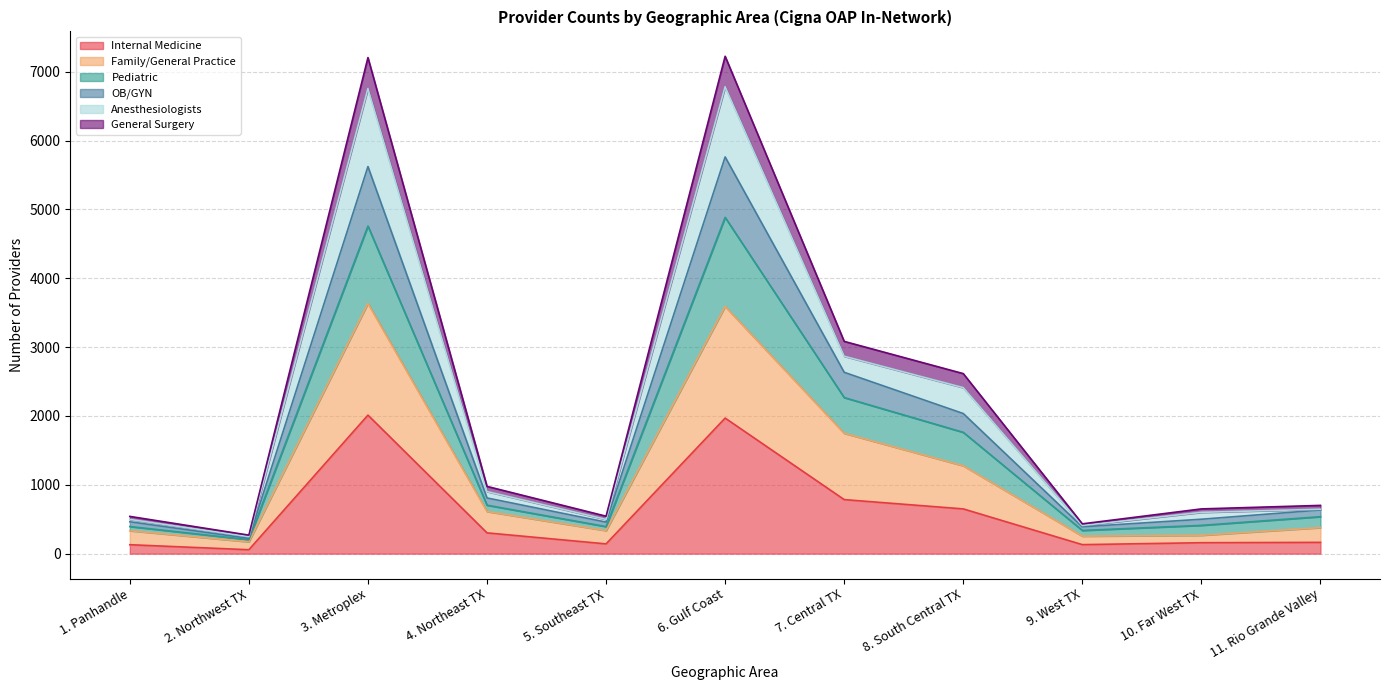

What is the maximum value for Internal Medicine?

2012